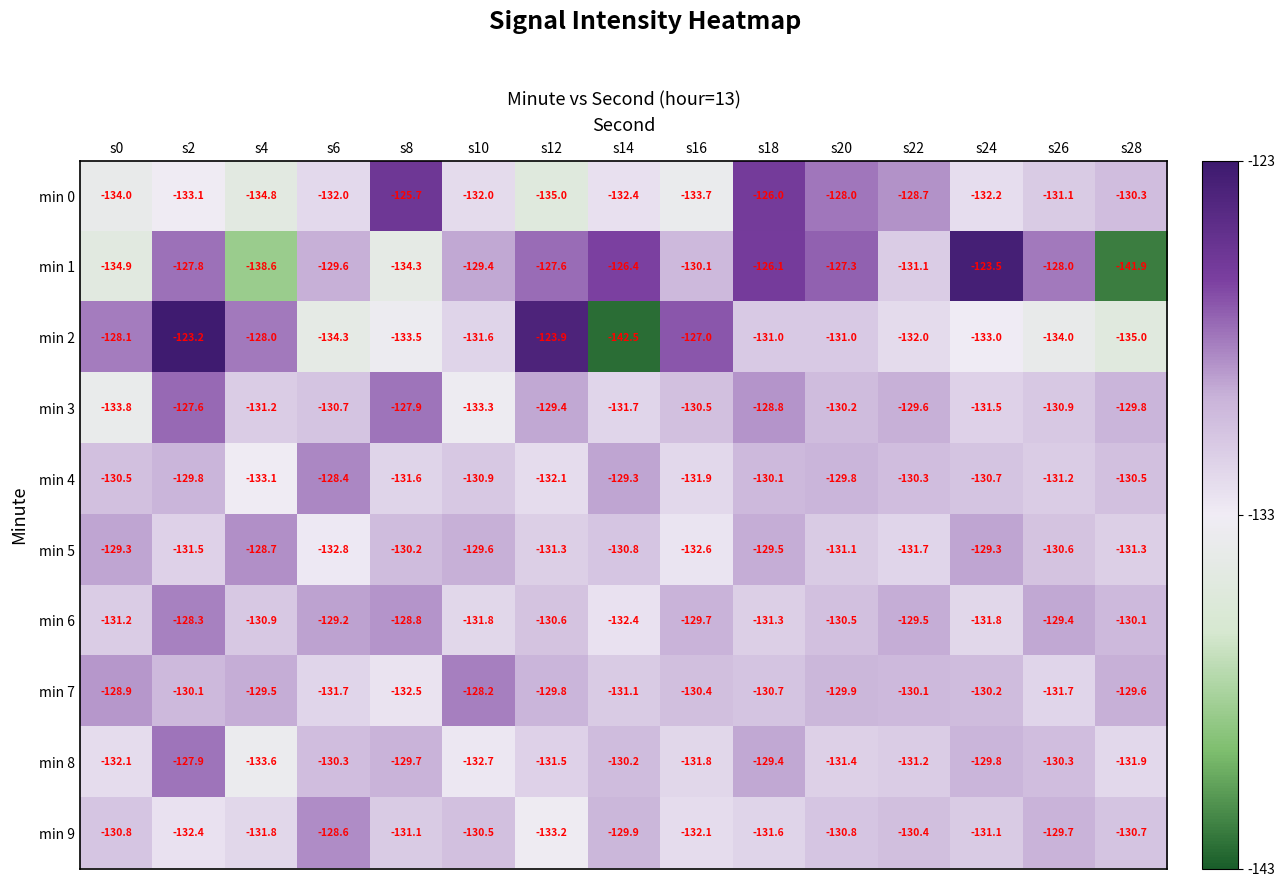

Which category has the highest value across all series?

s2